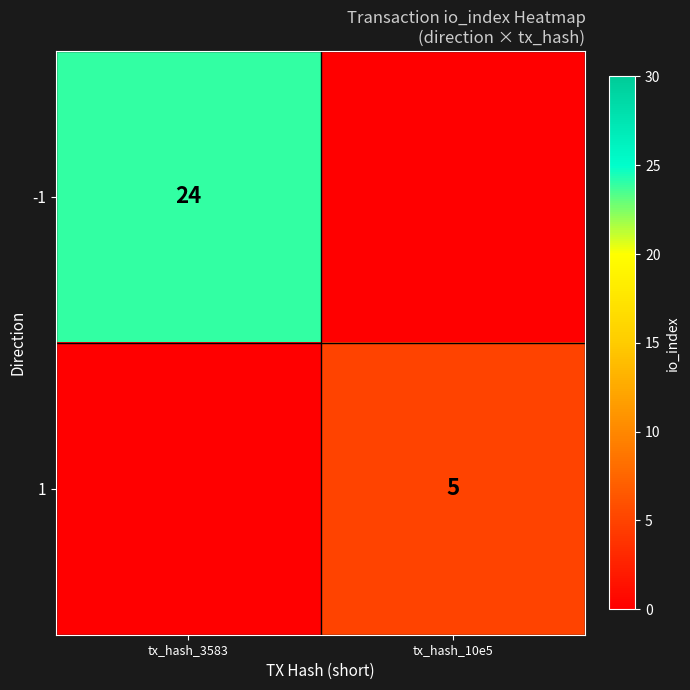

The value of -1 at tx_hash_3583 is 9. True or false?

False